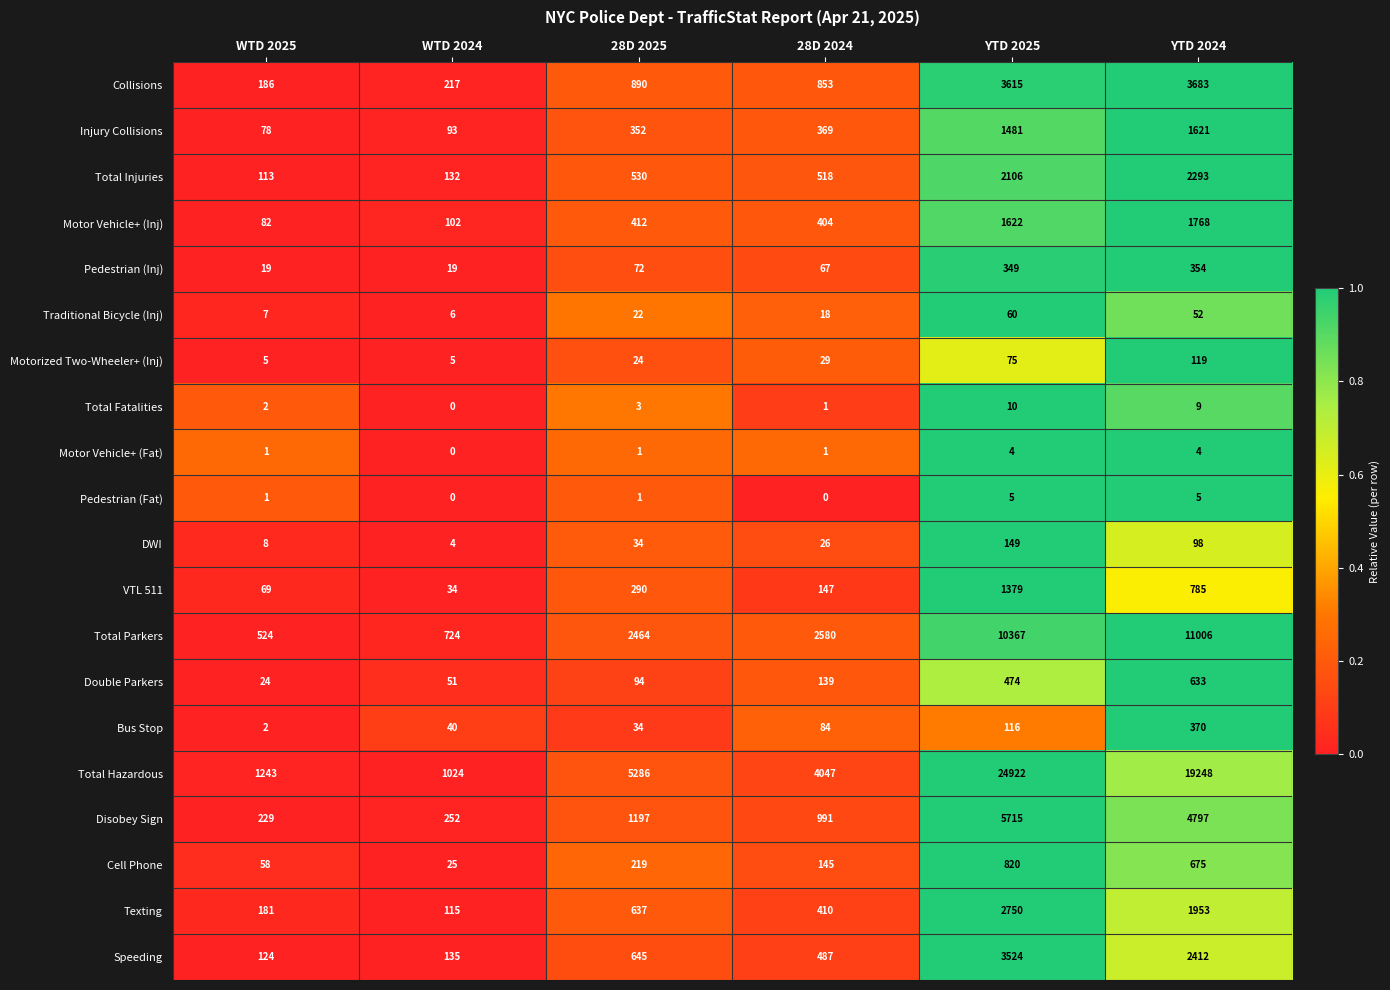

What is the difference between the maximum and minimum values in the Total Injuries series?

2180